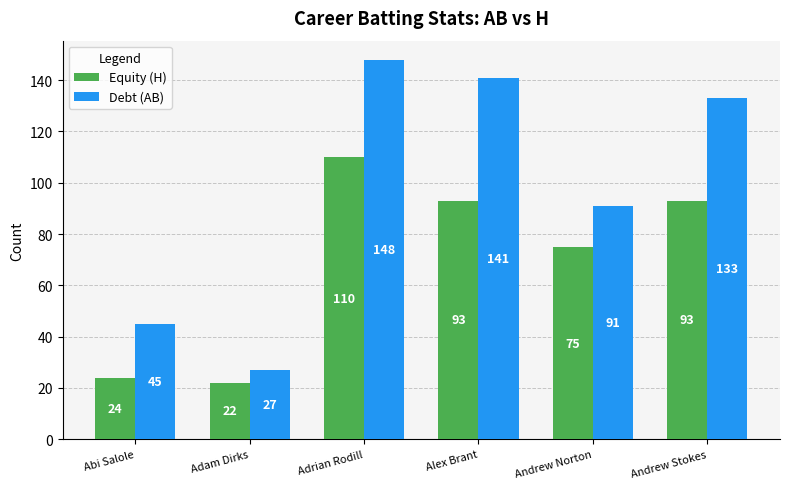

How many bars are there in total?

12